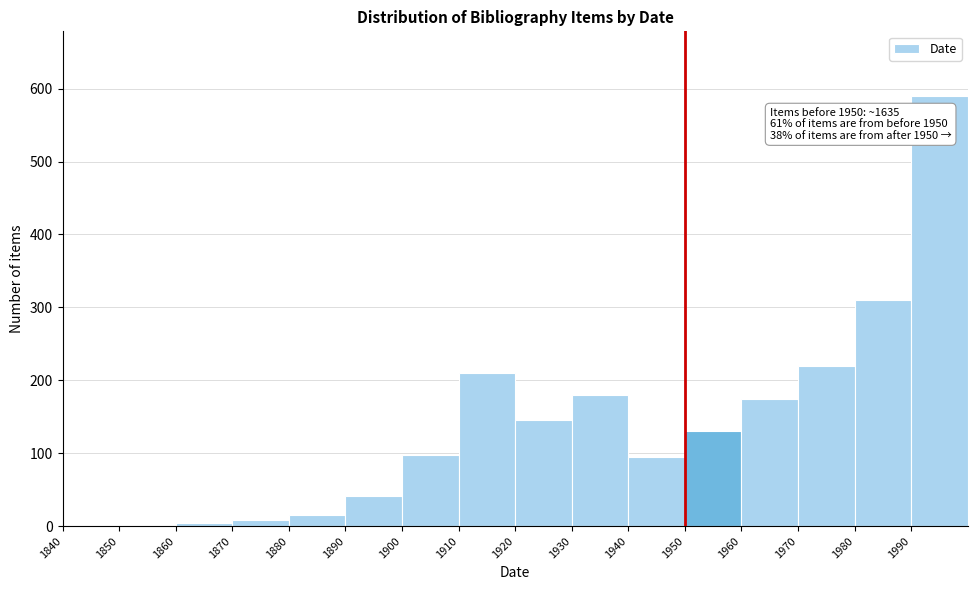

Over which range of the x-axis is the bar tallest?

1990 to 2000